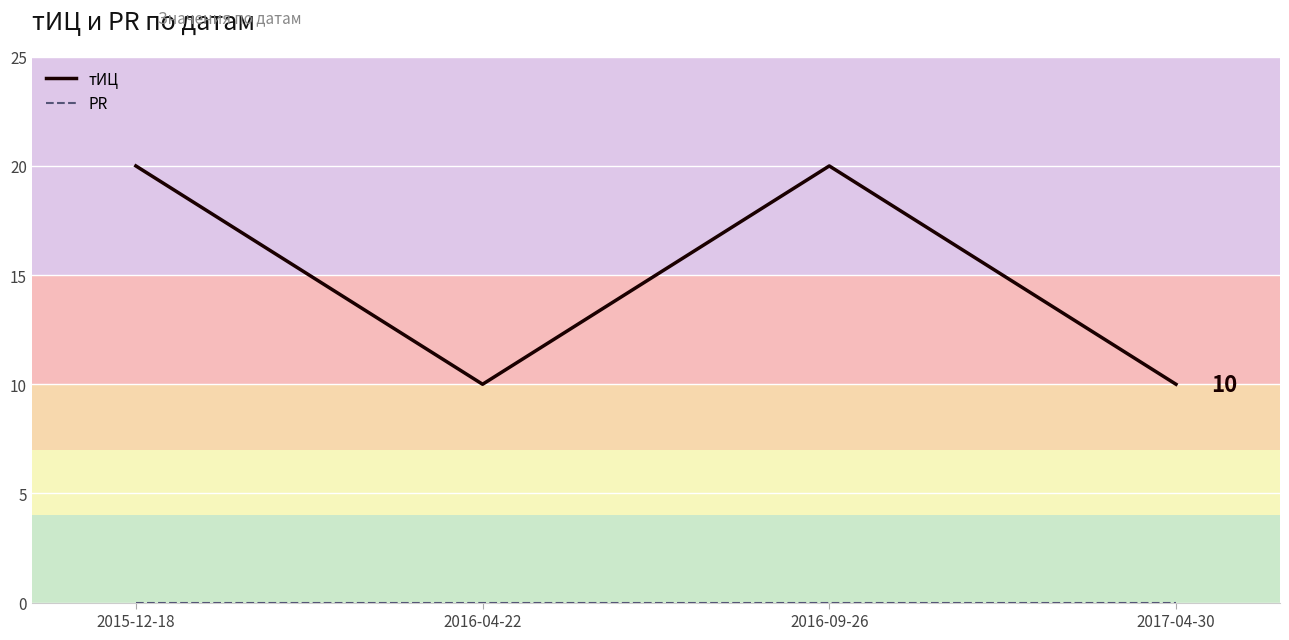

The тИЦ series shows 8 at 2015-12-18. True or false?

False